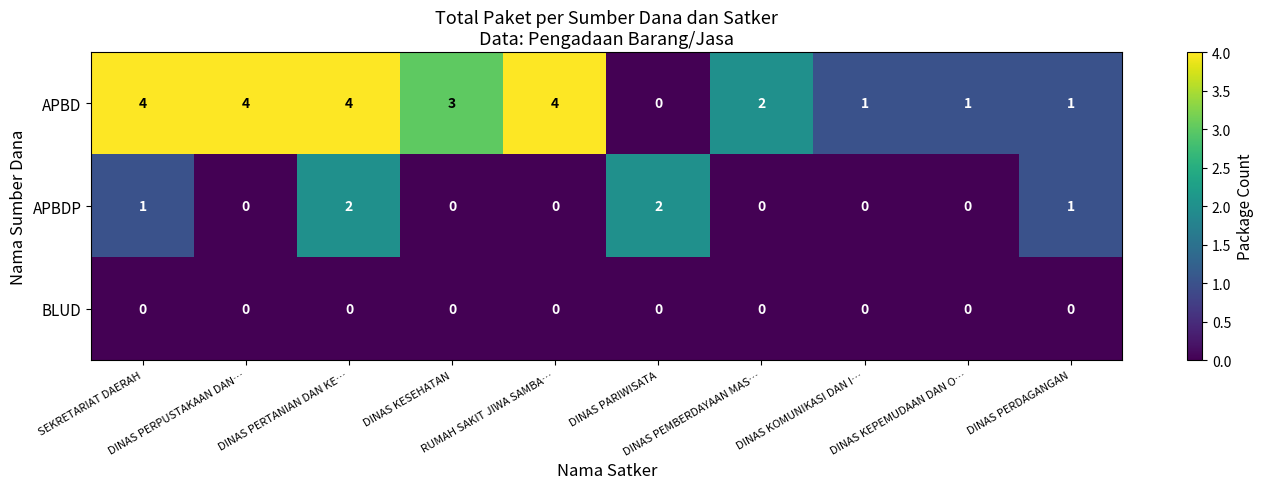

List the series in order of their peak value, lowest first.

BLUD, APBDP, APBD